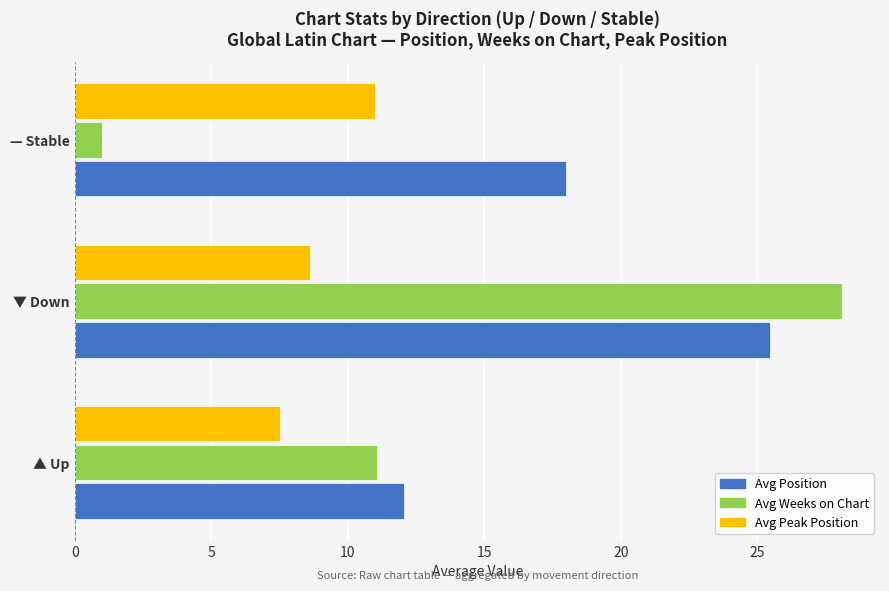

Rank the categories by Avg Peak Position value from lowest to highest.

▲ Up, ▼ Down, — Stable